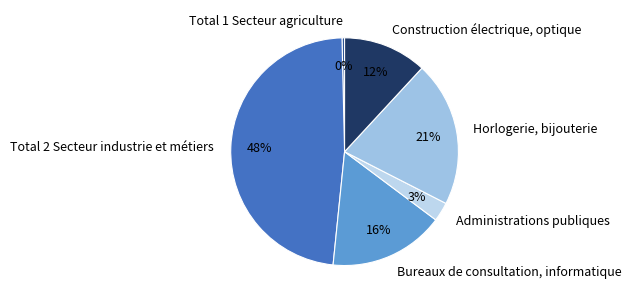

Which category has the biggest portion of the pie?

Total 2 Secteur industrie et métiers